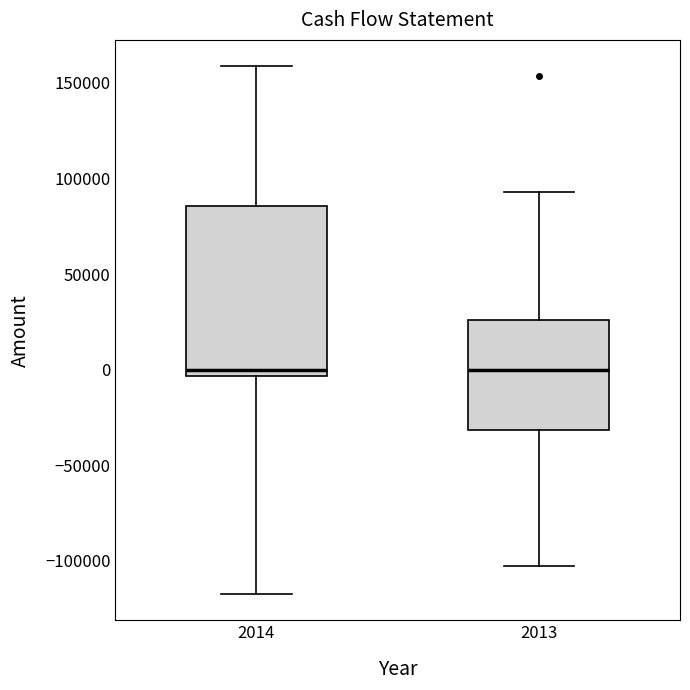

Reading left to right, transcribe this box plot: for each box, give where its median line is, the range the box spans, and where its two whiskers end, as read against the y-axis. The values are not printed on the chart, so give them approximately, as read against the axis.

2014: median 0, box -5000 to 85000, whiskers -115000 to 160000
2013: median 0, box -30000 to 25000, whiskers -105000 to 95000